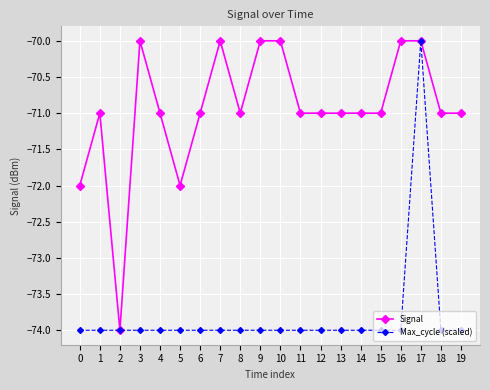

What value does the Signal series have at 19?

-71